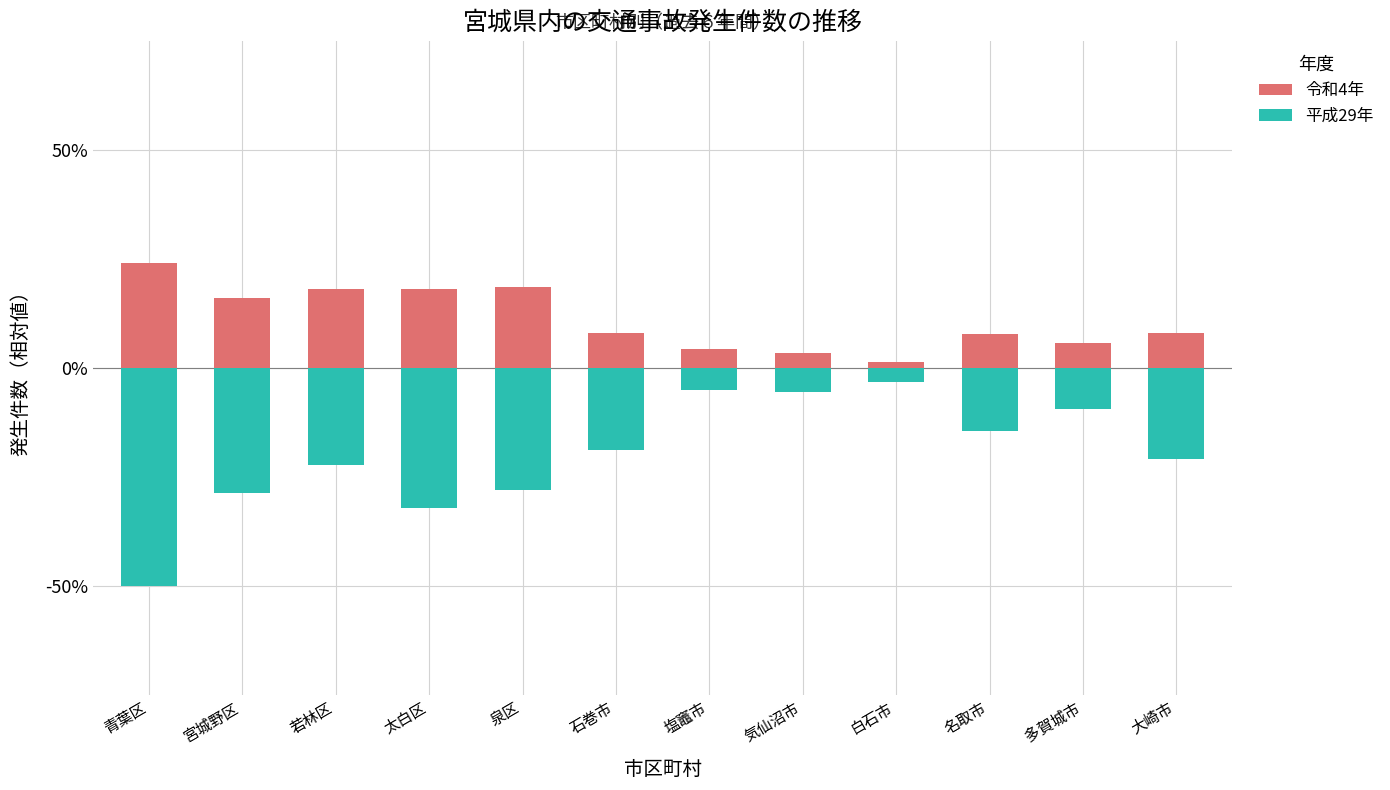

Rank the series by their average value, from highest to lowest.

令和4年, 平成29年